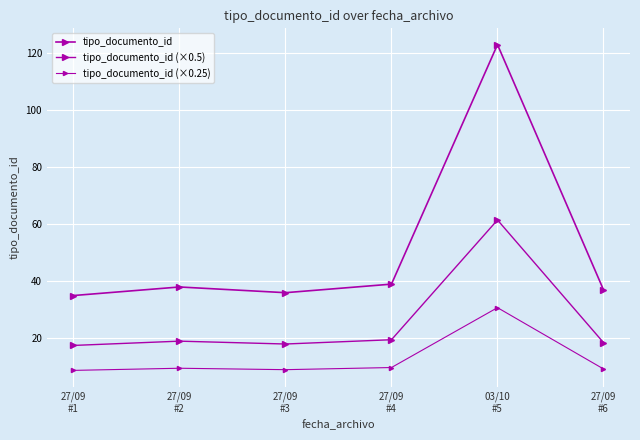

Is this an area chart (filled region under the line)?

No